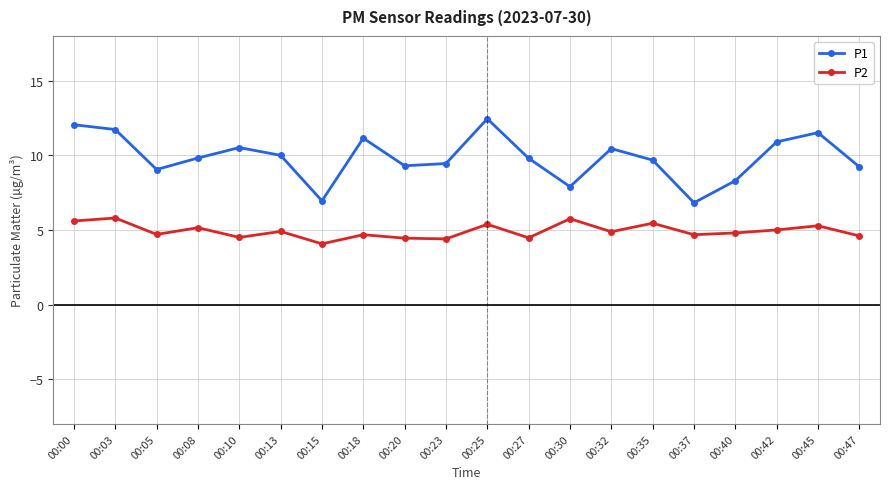

True or false: P2 has a value of 3.4 at 00:35.

False